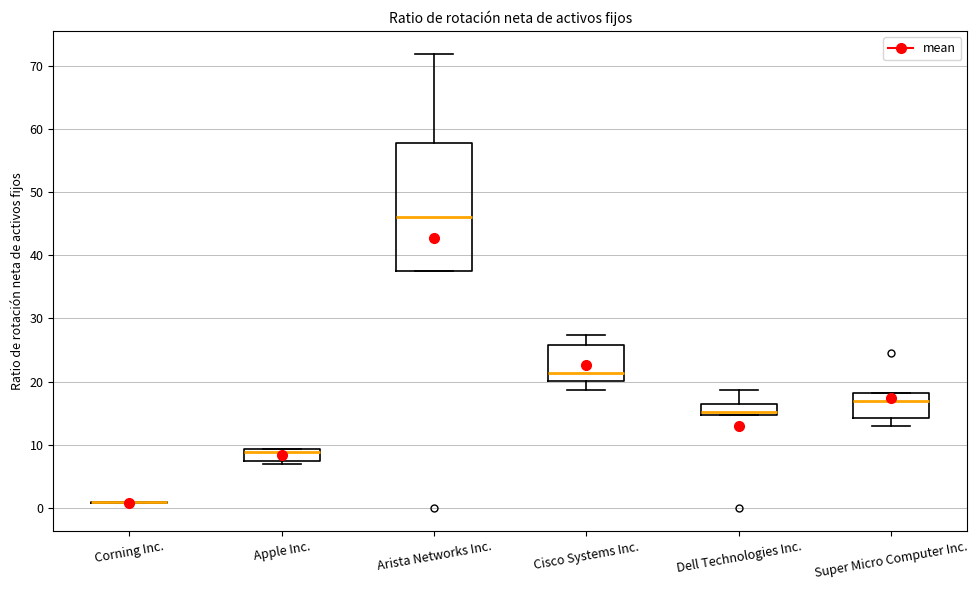

Where does the upper whisker of the box for Arista Networks Inc. end on the y-axis? The values are not printed on the chart, so give them approximately, as read against the axis.

72